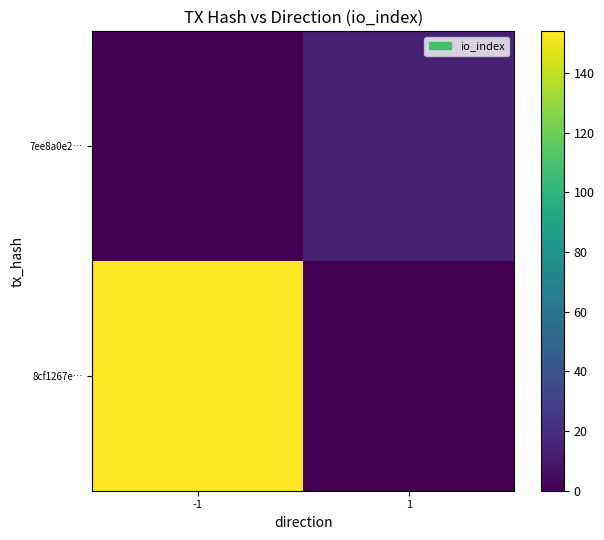

At 1, list the series in order from smallest to largest.

8cf1267e…, 7ee8a0e2…